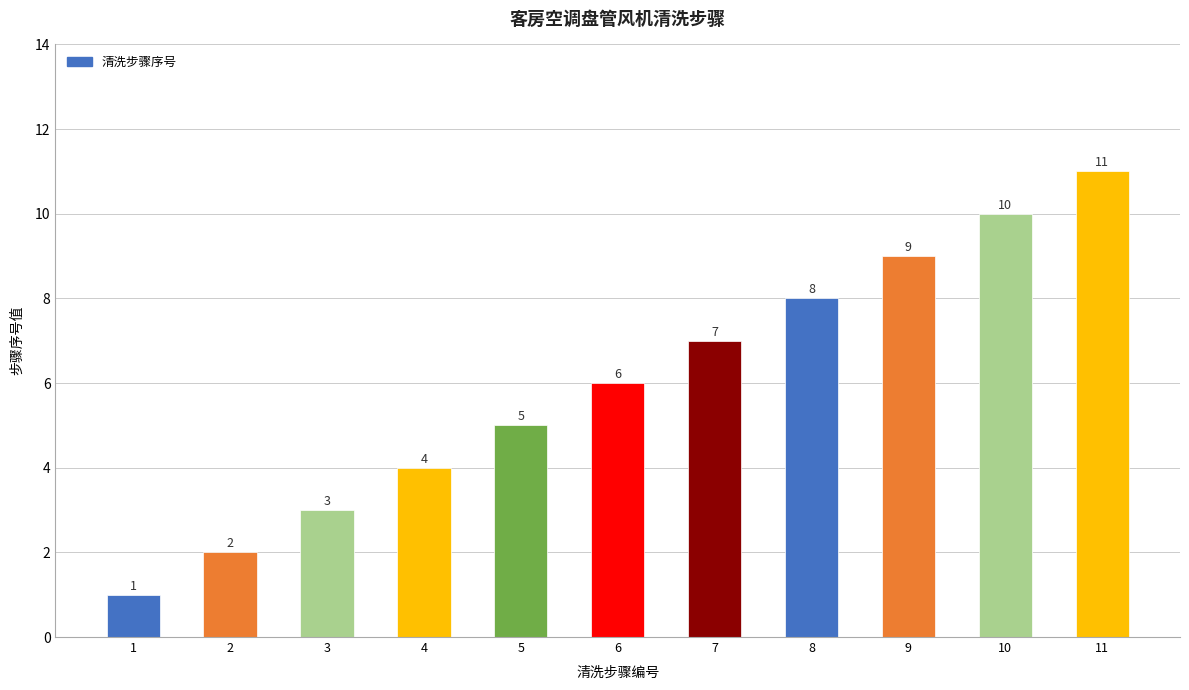

At which label is the value closest to 6?

6